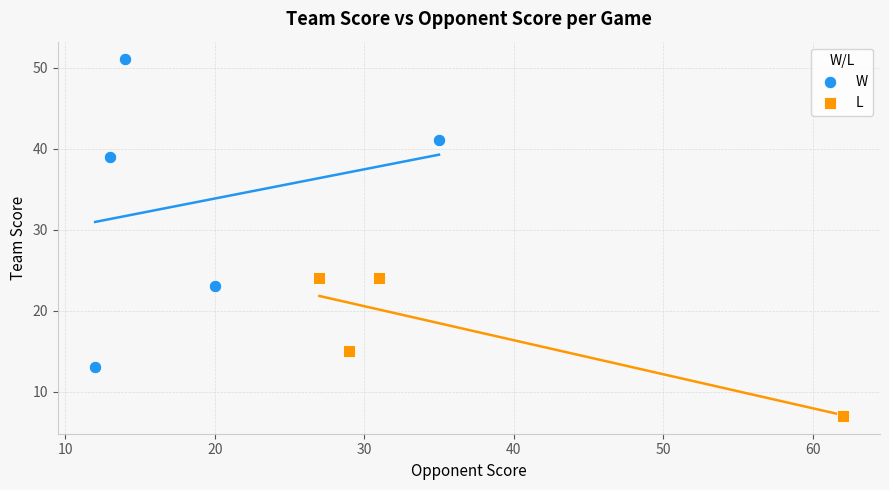

Which series has the widest spread of Y values?

W